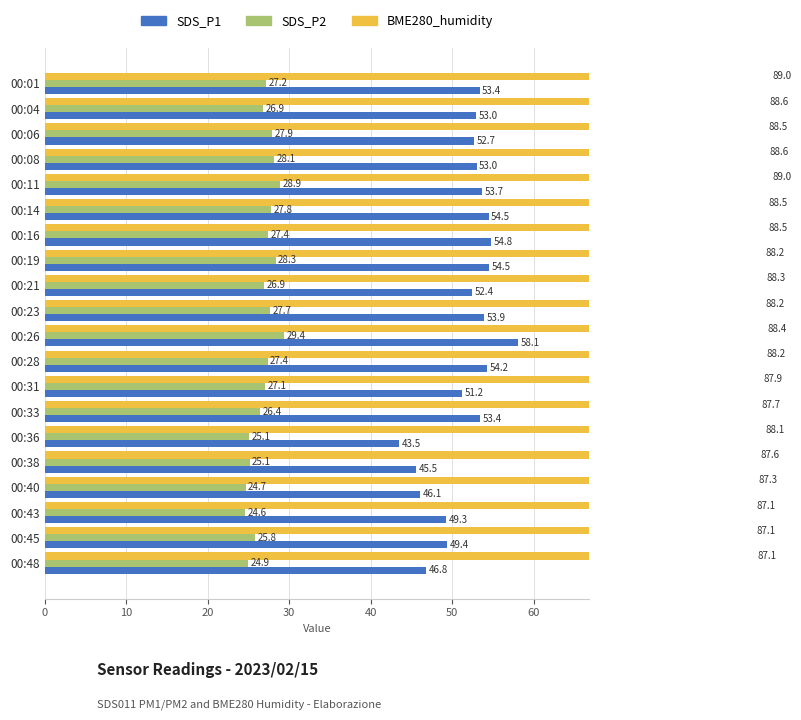

Reading left to right, list all the values displayed in this chart.

SDS_P1: 53.4	53.0	52.7	53.0	53.7	54.5	54.8	54.5	52.4	53.9	58.1	54.2	51.2	53.4	43.5	45.5	46.1	49.3	49.4	46.8
SDS_P2: 27.2	26.9	27.9	28.1	28.9	27.8	27.4	28.3	26.9	27.7	29.4	27.4	27.1	26.4	25.1	25.1	24.7	24.6	25.8	24.9
BME280_humidity: 89.0	88.6	88.5	88.6	89.0	88.5	88.5	88.2	88.3	88.2	88.4	88.2	87.9	87.7	88.1	87.6	87.3	87.1	87.1	87.1